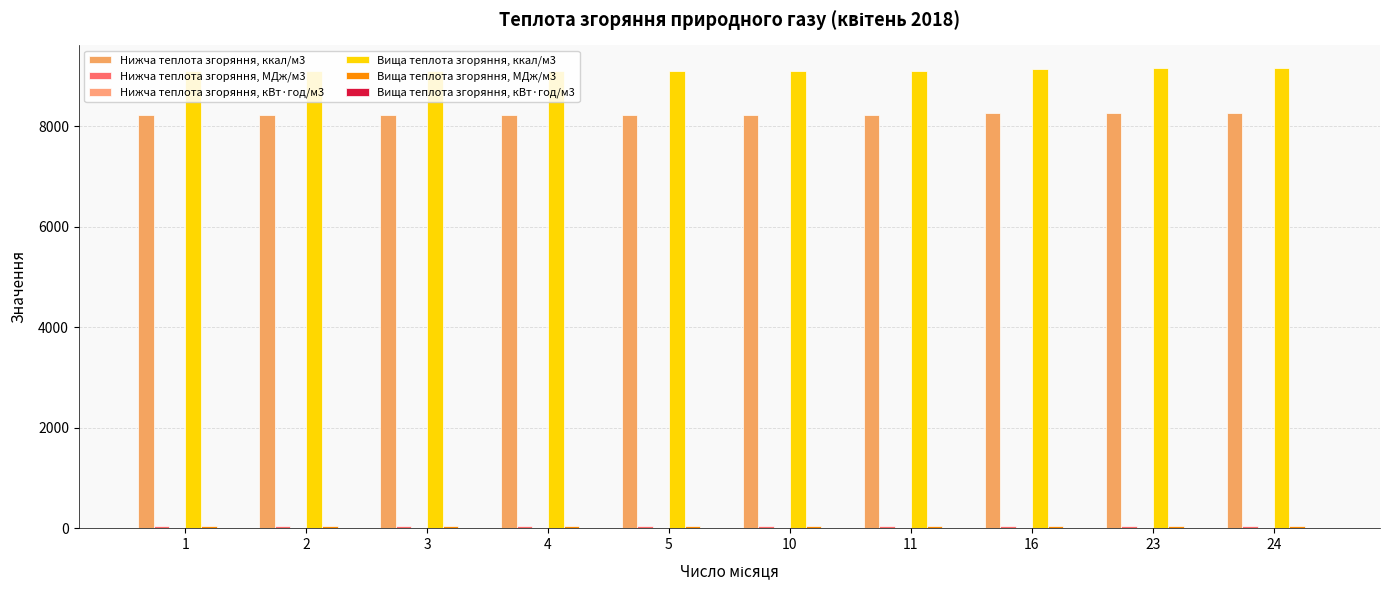

How many data points does each series have?

10